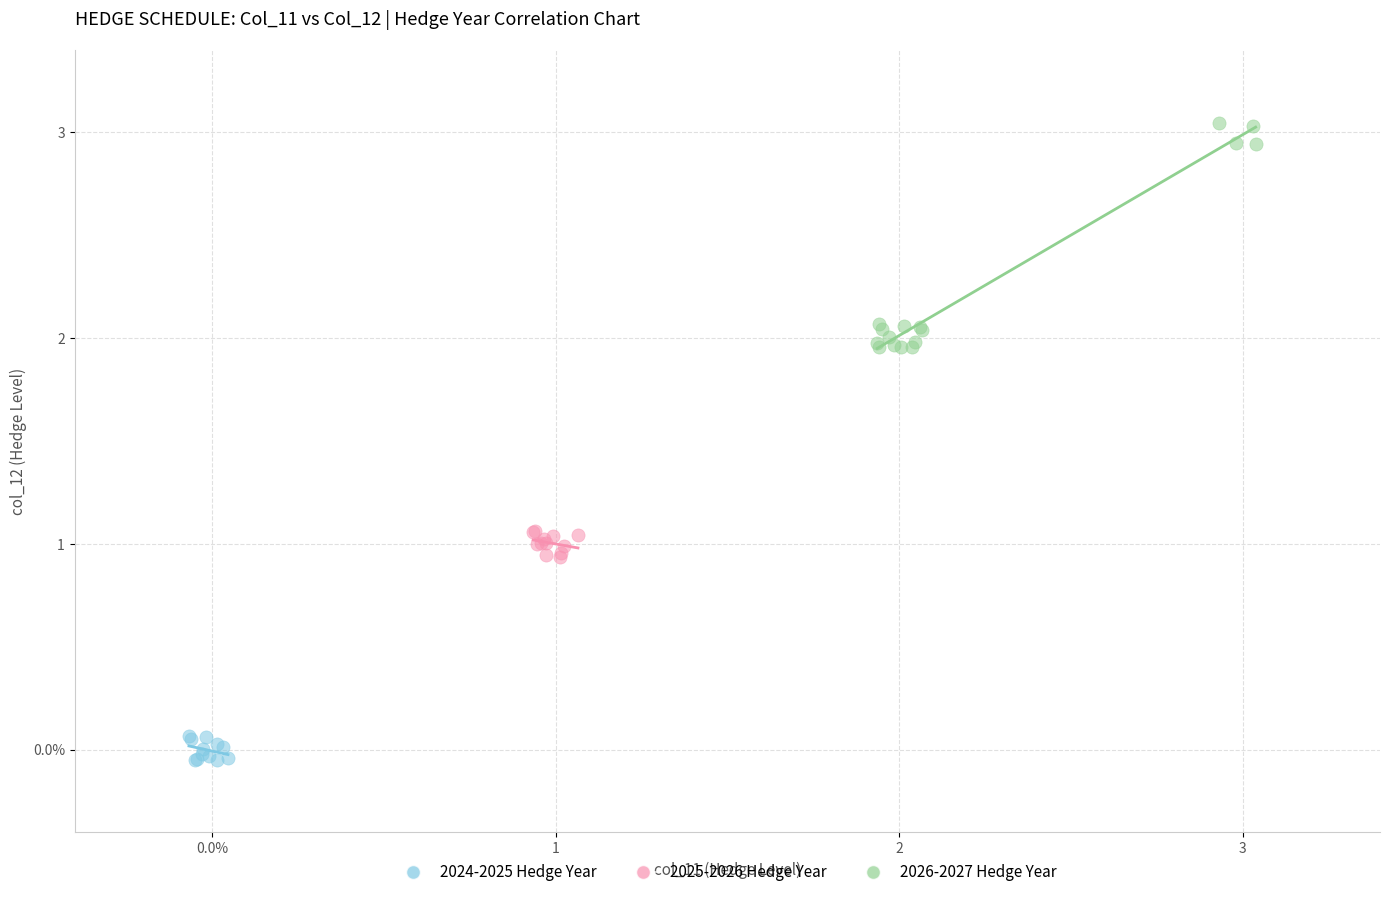

Which series has the widest spread of Y values?

2026-2027 Hedge Year